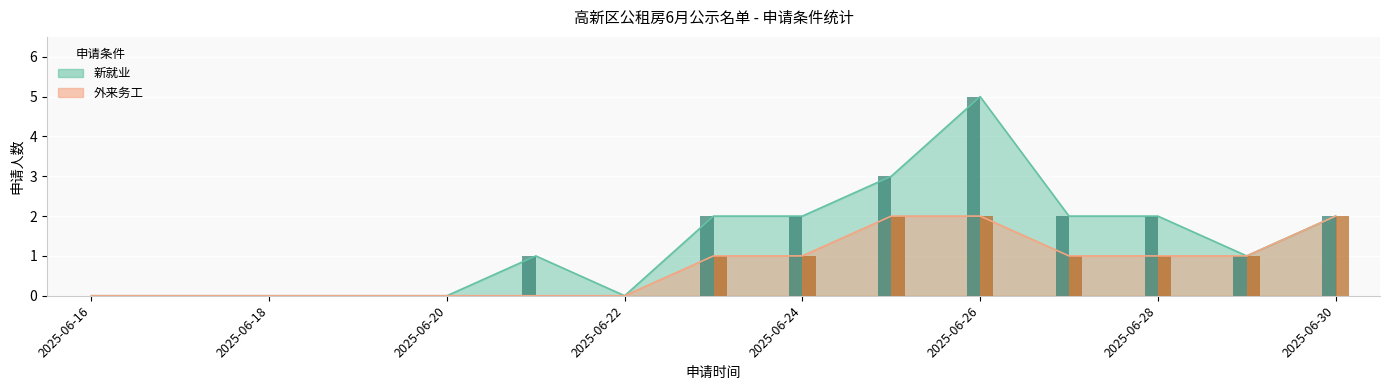

What is the difference between the second highest and minimum values in the 新就业 series?

3